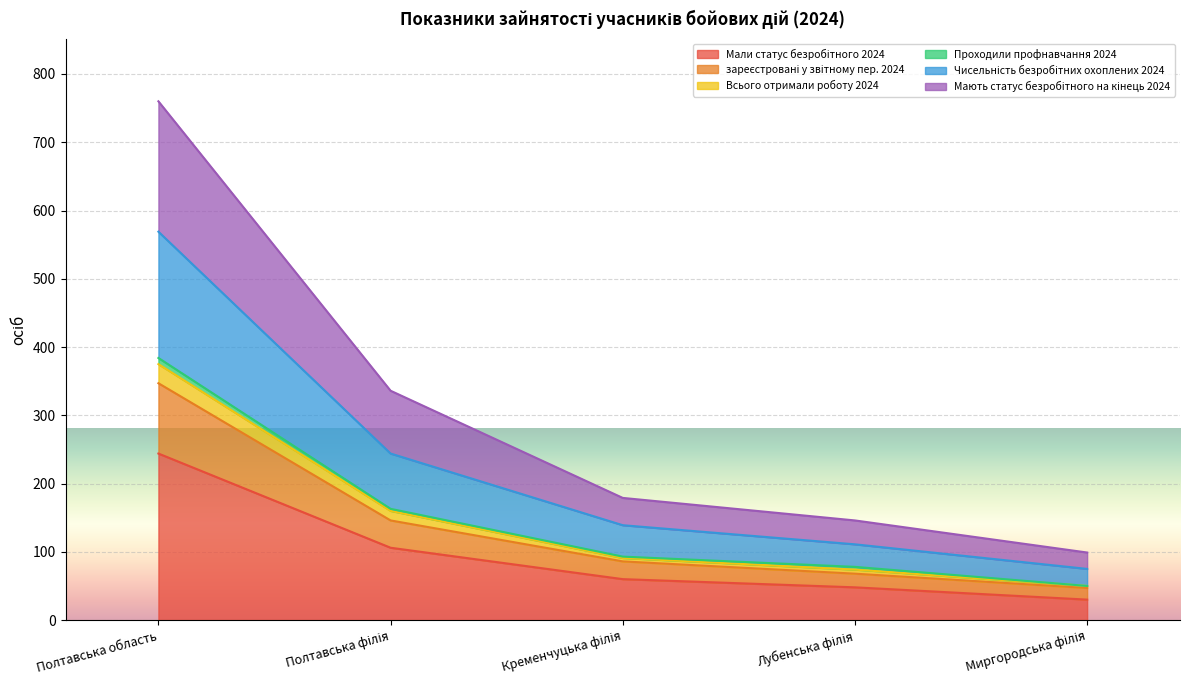

What is the minimum value shown in the chart?

30